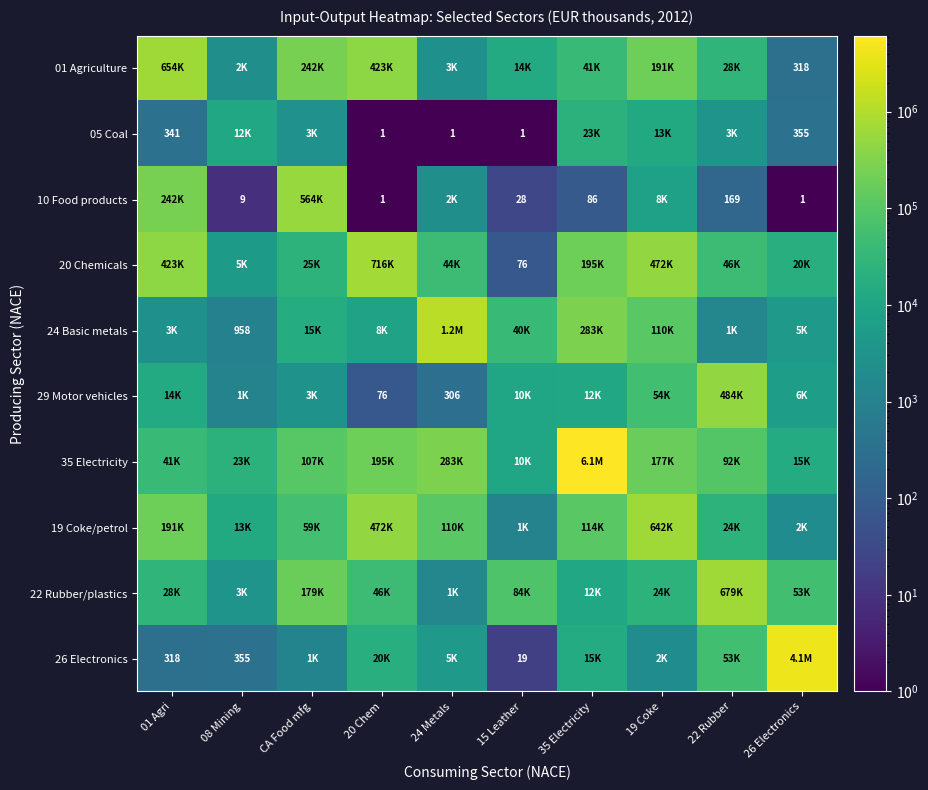

At which label does 01 Agriculture reach its minimum?

26 Electronics